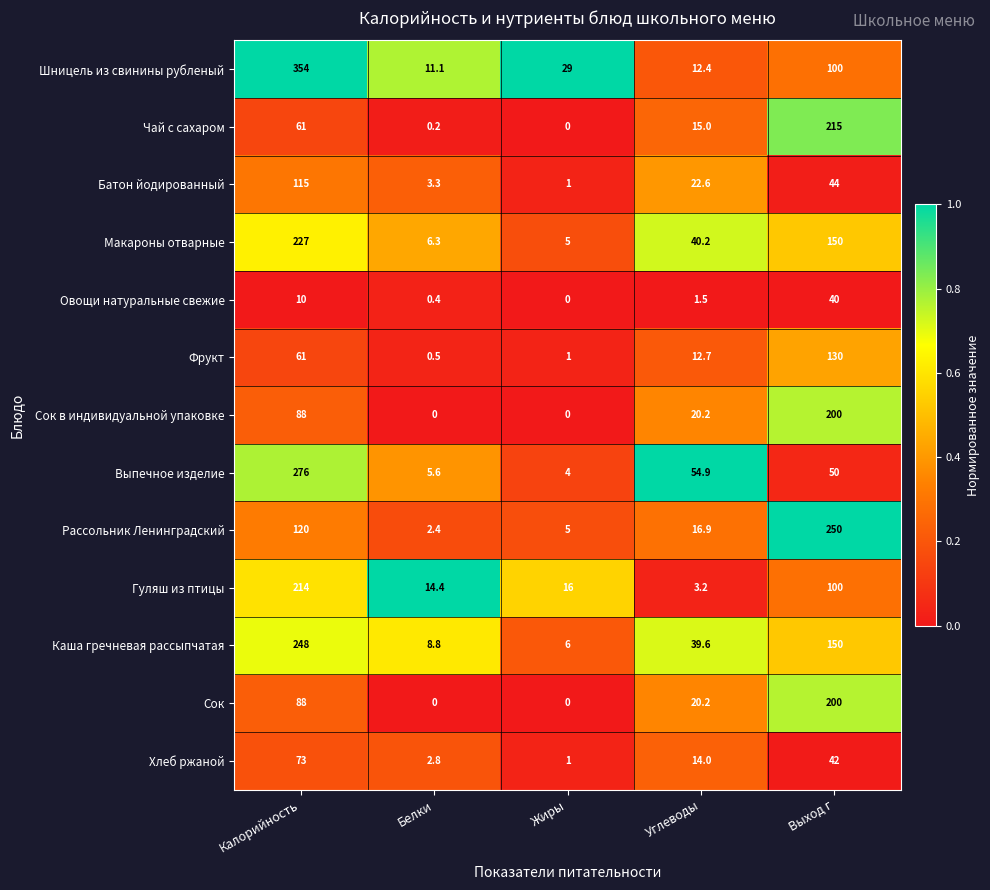

Is the value of Рассольник Ленинградский at Калорийность greater than the value of Выпечное изделие at Белки?

Yes